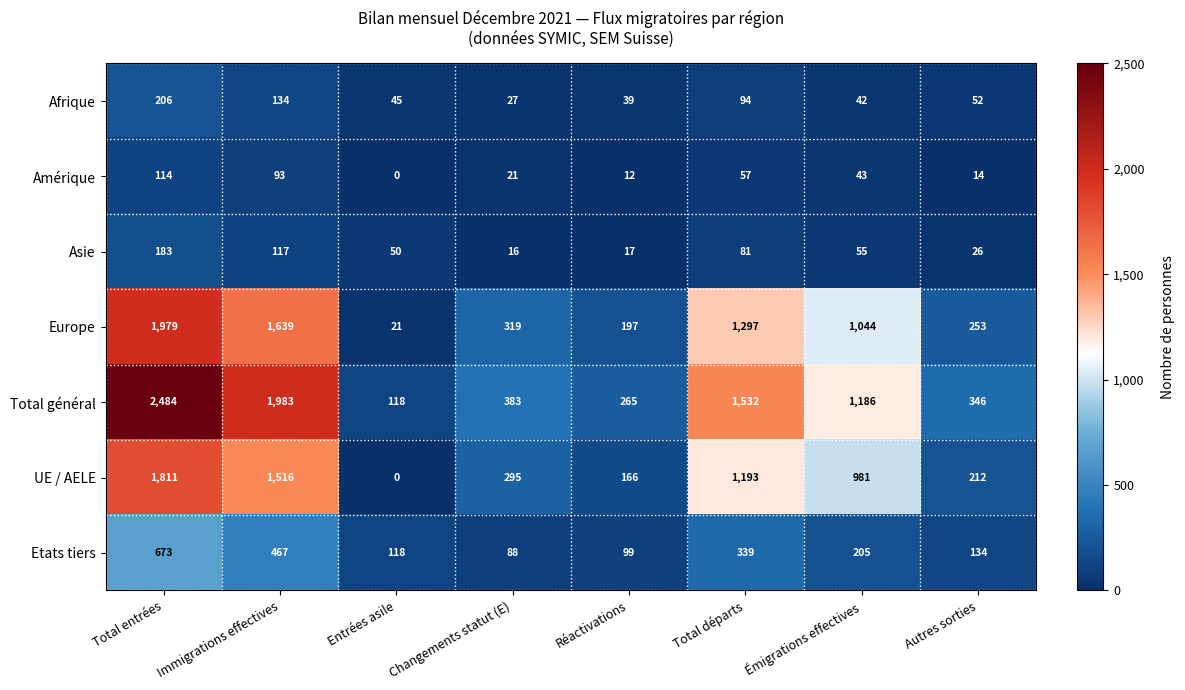

What is the difference between the Asie values at Entrées asile and Changements statut (E)?

34